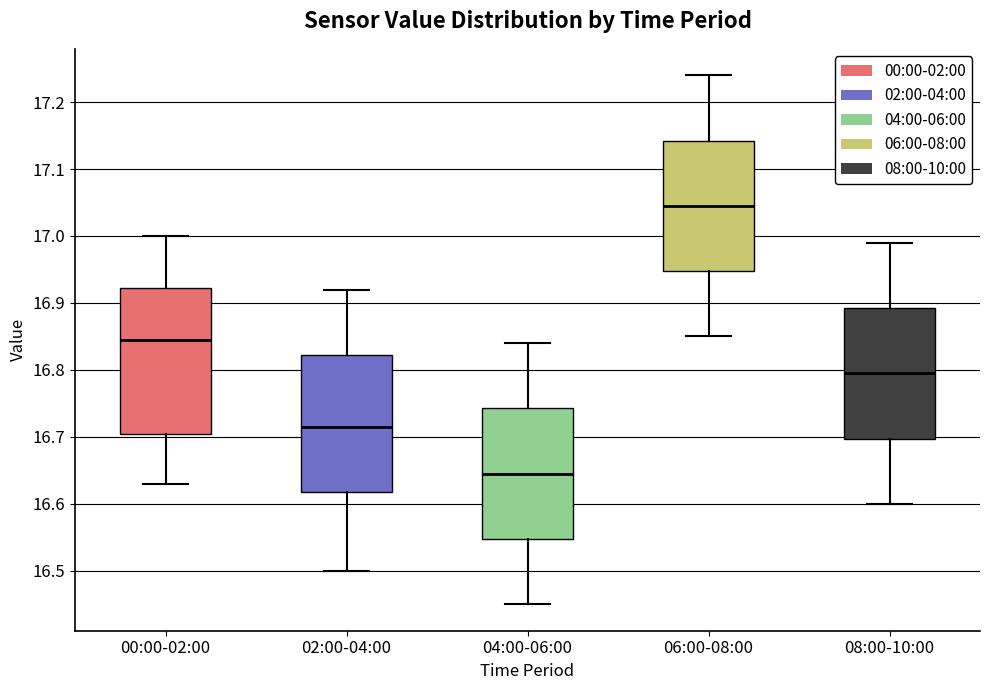

Which box's median line is the highest?

06:00-08:00